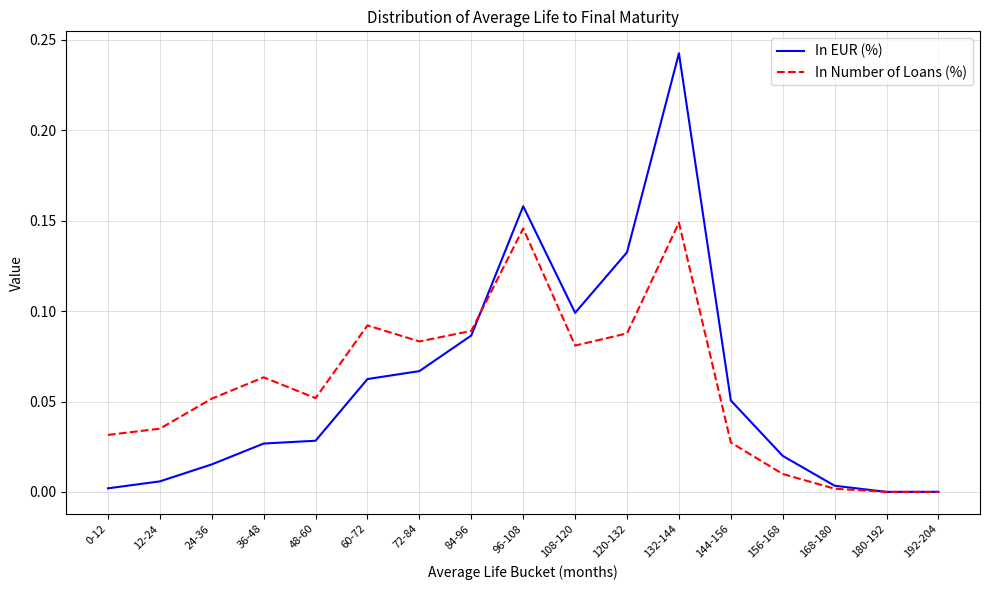

Which category has the highest value across all series?

132-144